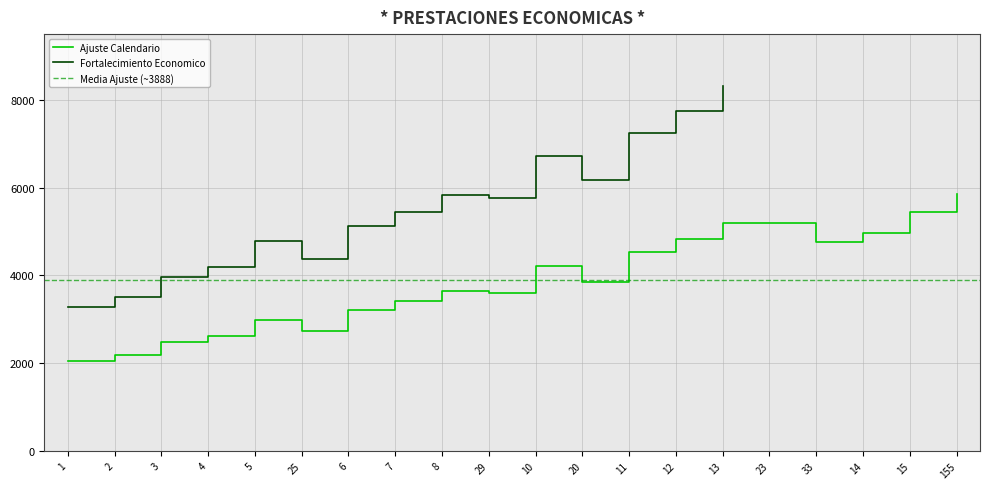

The value of Ajuste Calendario at 25 is 2735.9. True or false?

True